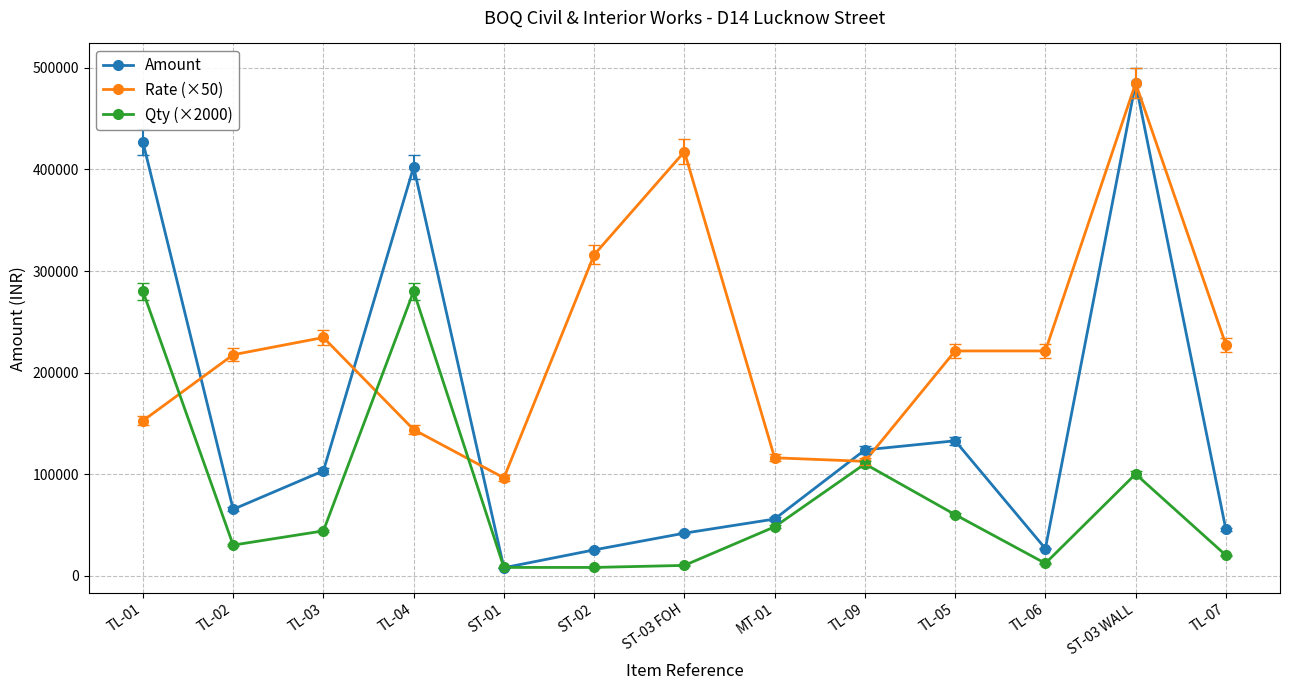

What is the maximum value for Amount?

485000